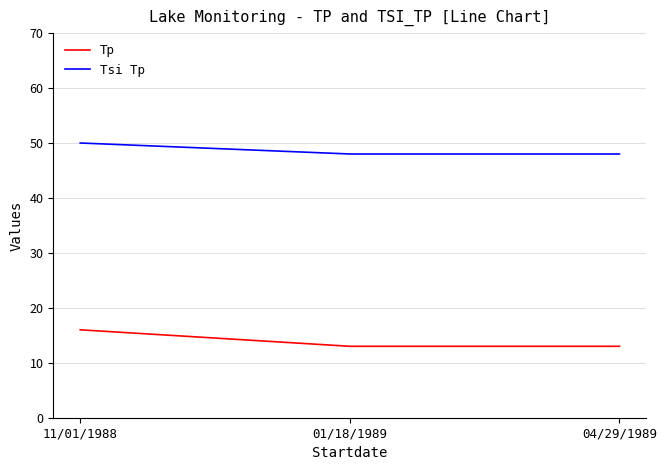

What is the smallest value displayed?

13